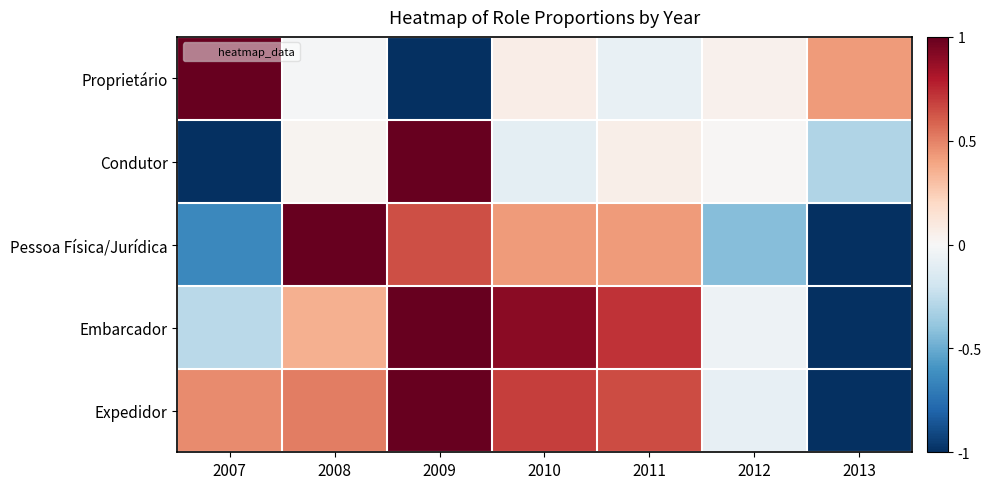

Reading left to right, what are all the values shown in this chart?

Proprietário: 2007=1.0	2008=-0.0	2009=-1.0	2010=0.1	2011=-0.1	2012=0.0	2013=0.4
Condutor: 2007=-1.0	2008=0.0	2009=1.0	2010=-0.1	2011=0.1	2012=0.0	2013=-0.3
Pessoa Física/Jurídica: 2007=-0.6	2008=1.0	2009=0.6	2010=0.4	2011=0.4	2012=-0.4	2013=-1.0
Embarcador: 2007=-0.3	2008=0.4	2009=1.0	2010=0.9	2011=0.7	2012=-0.0	2013=-1.0
Expedidor: 2007=0.5	2008=0.5	2009=1.0	2010=0.7	2011=0.6	2012=-0.1	2013=-1.0